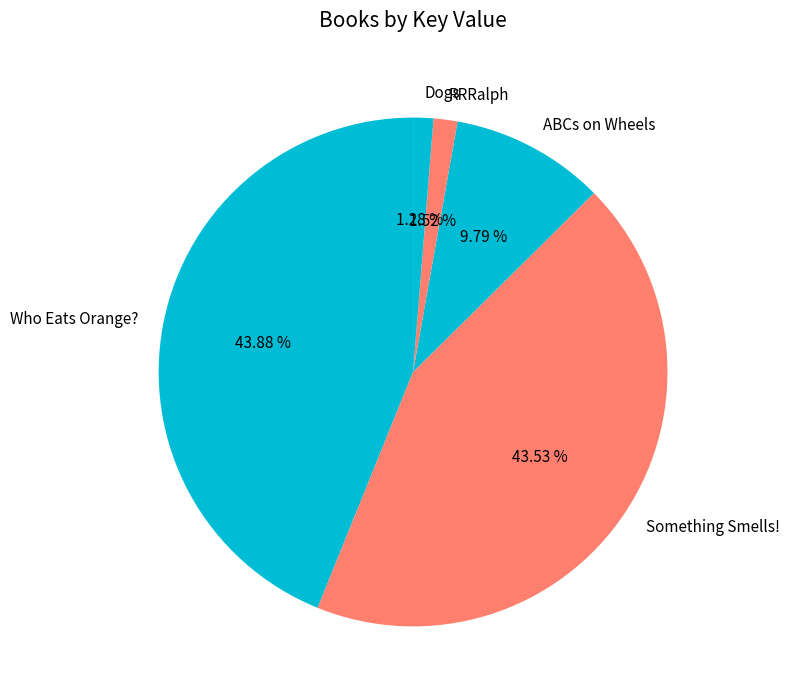

The Who Eats Orange? slice represents 44% of the pie. True or false?

True